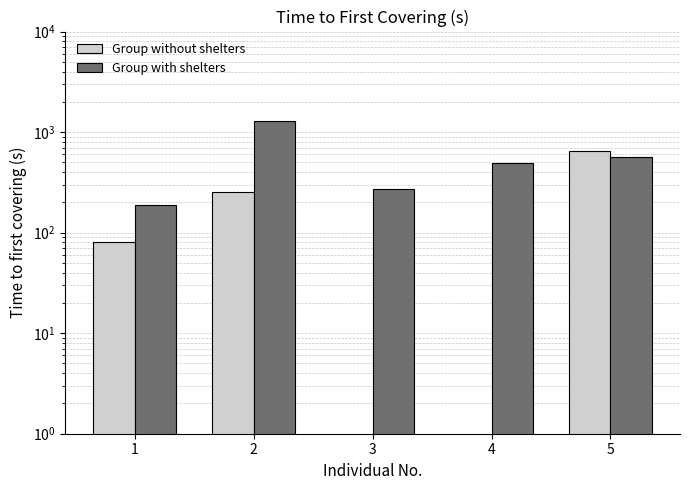

At 3, list the series in order from smallest to largest.

Group without shelters, Group with shelters